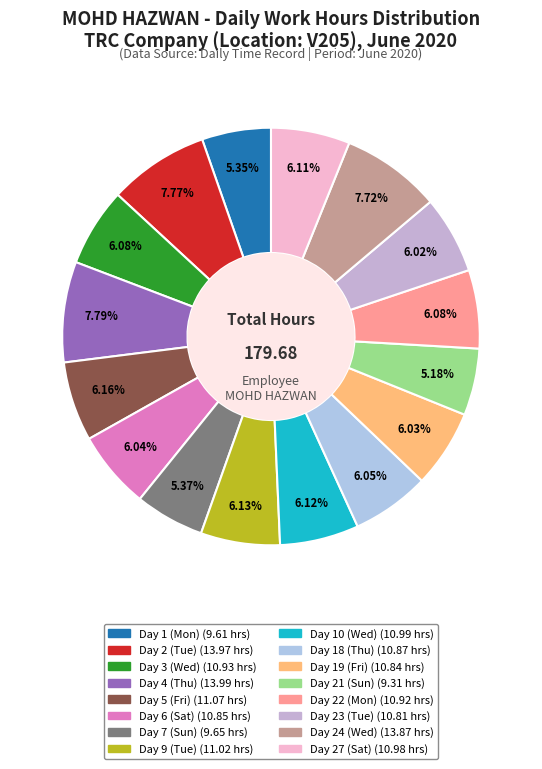

What percentage is NOT represented by Day 6 (Sat)?

94.0%